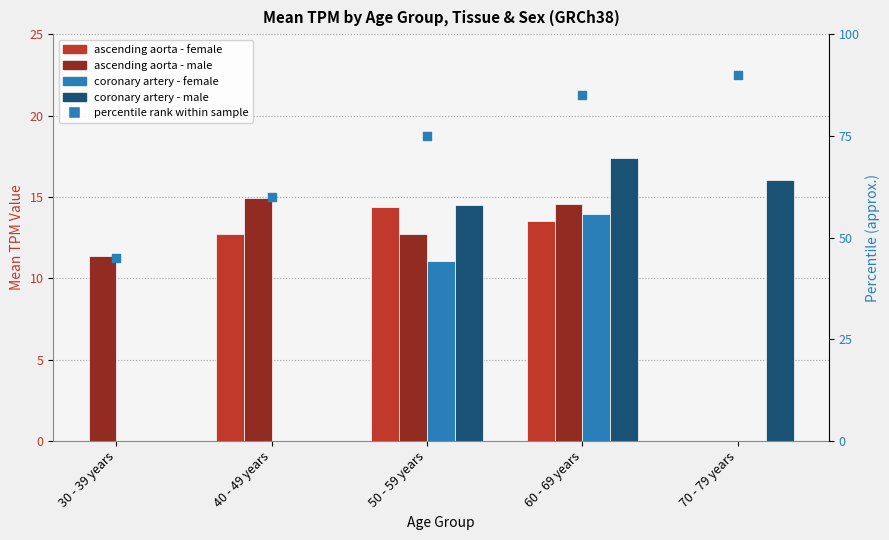

Approximately how many times larger is the value at 50 - 59 years compared to 60 - 69 years?

0.9